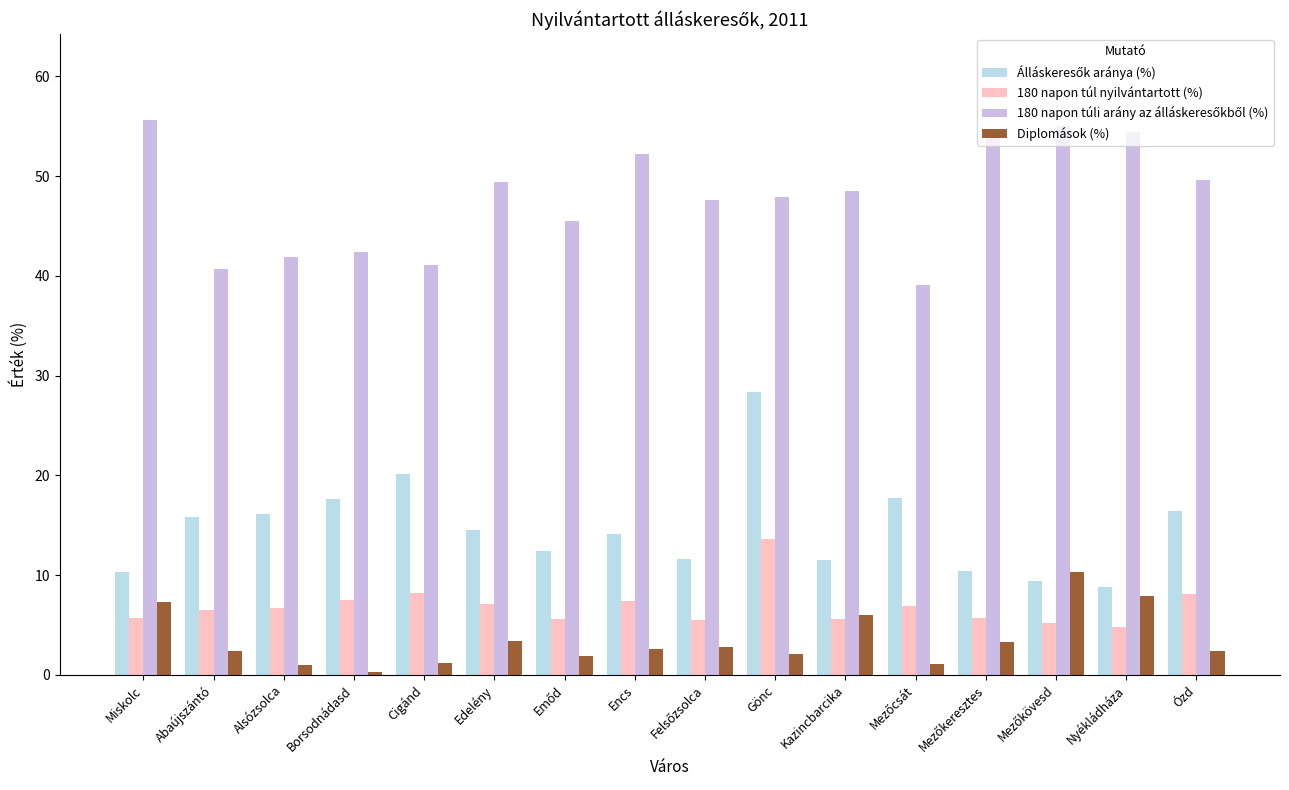

Does the chart contain stacked bars?

No